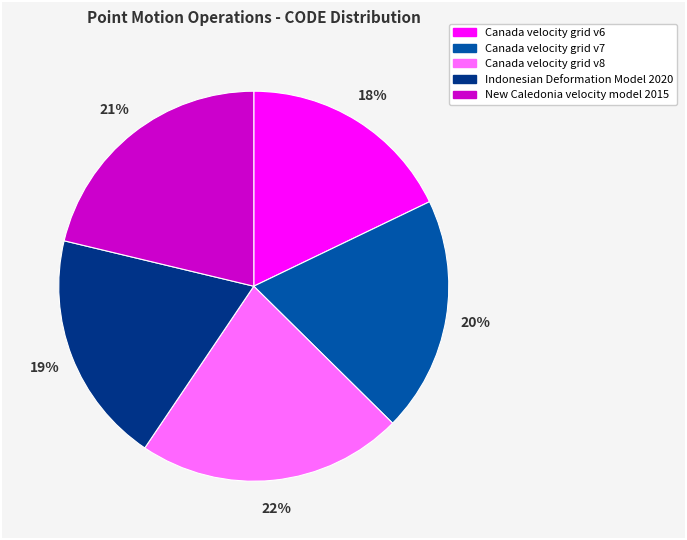

Does Canada velocity grid v8 represent more than half of the total?

No